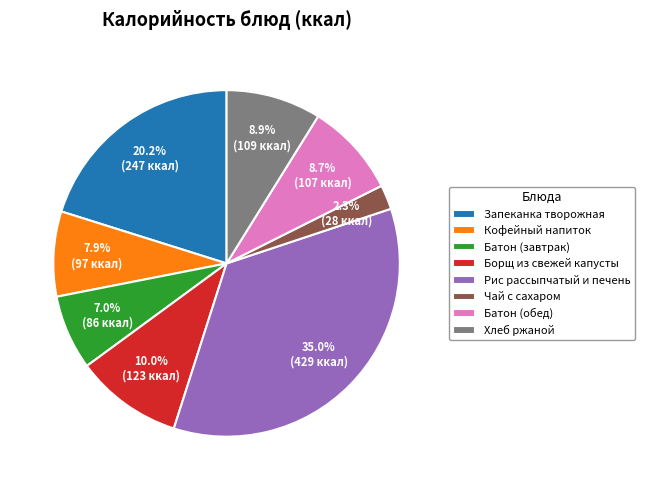

Is the sum of Рис рассыпчатый и печень and Кофейный напиток greater than half?

No